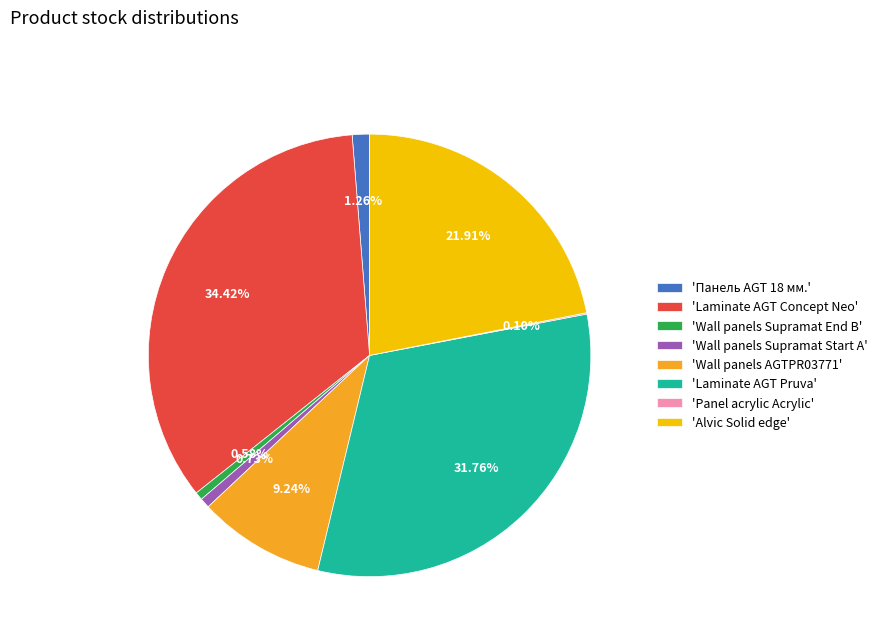

Between 'Wall panels AGTPR03771' and 'Laminate AGT Concept Neo', which is larger?

'Laminate AGT Concept Neo'